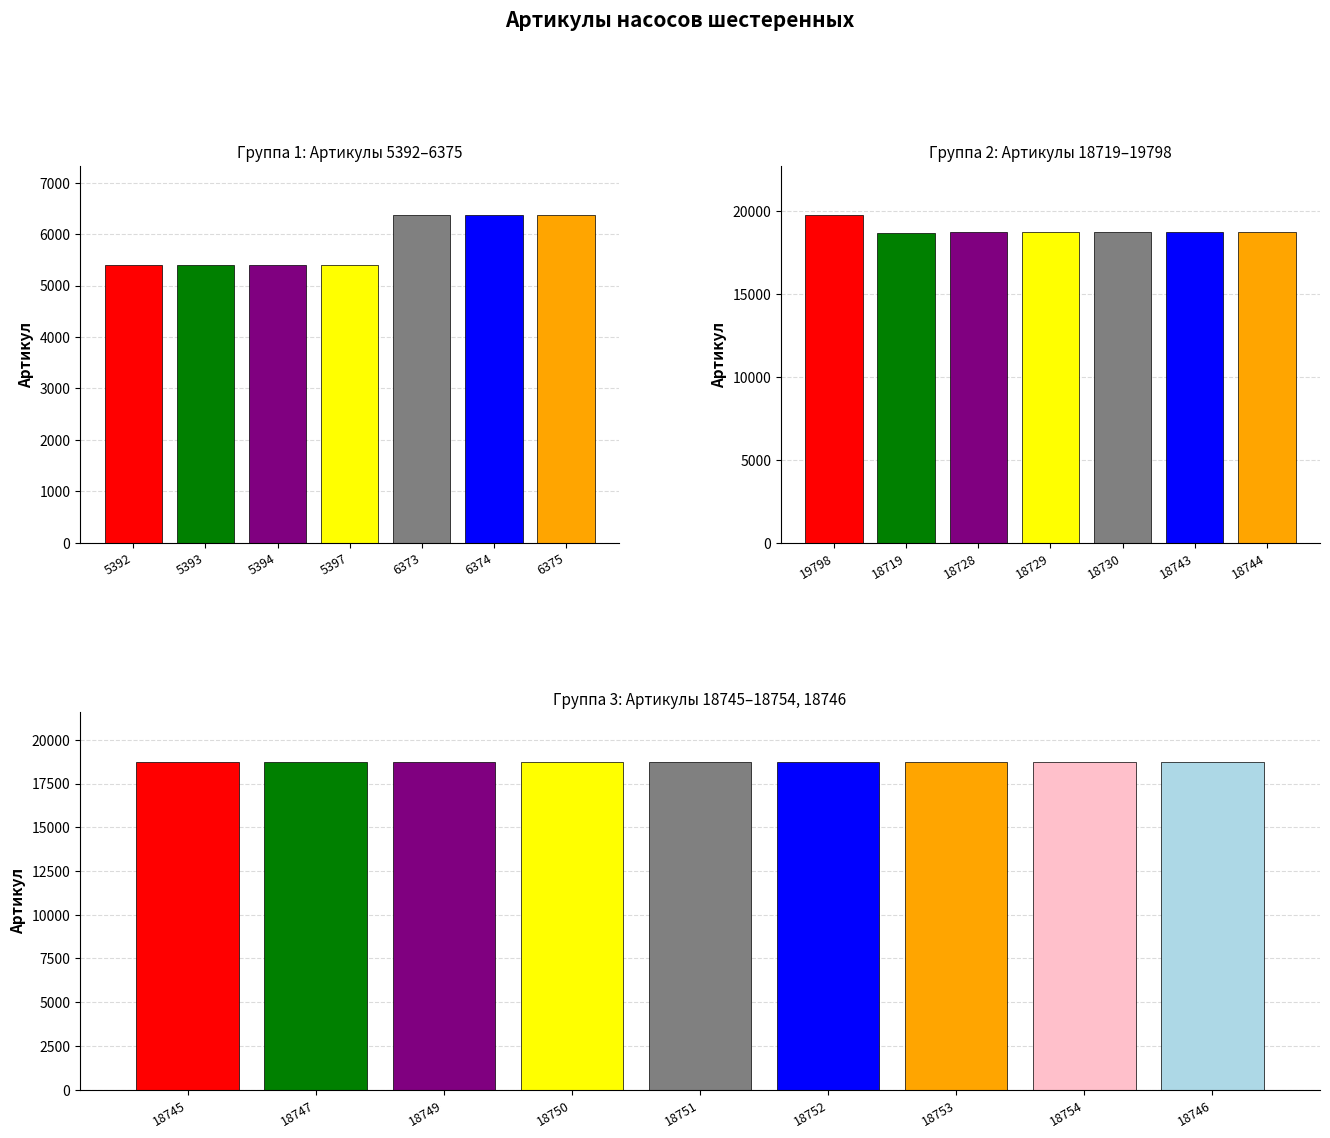

What is the smallest value displayed?

5392